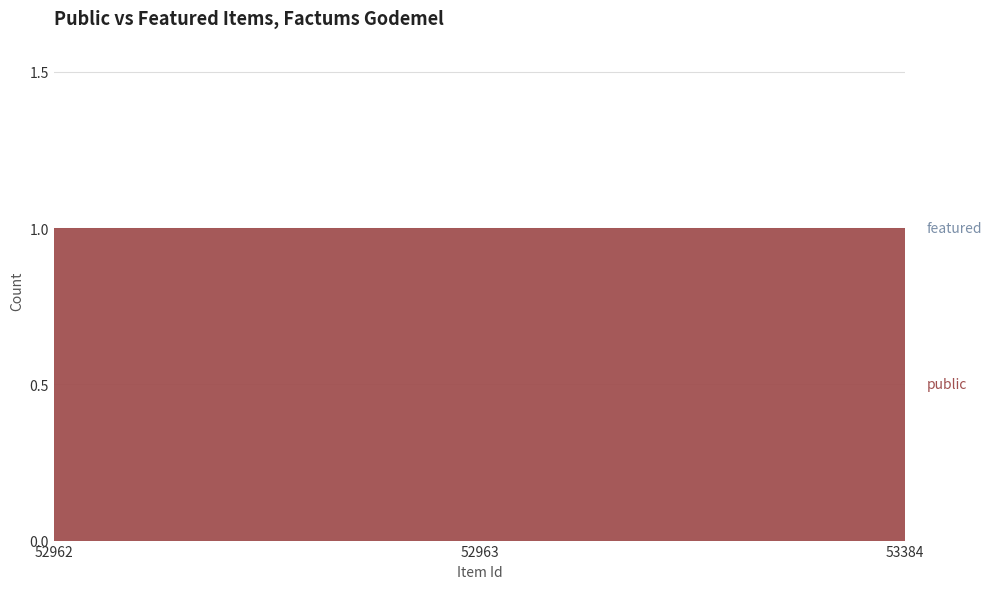

Reading left to right, list all the values displayed in this chart.

public: 52962=1	52963=1	53384=1
featured: 52962=0	52963=0	53384=0